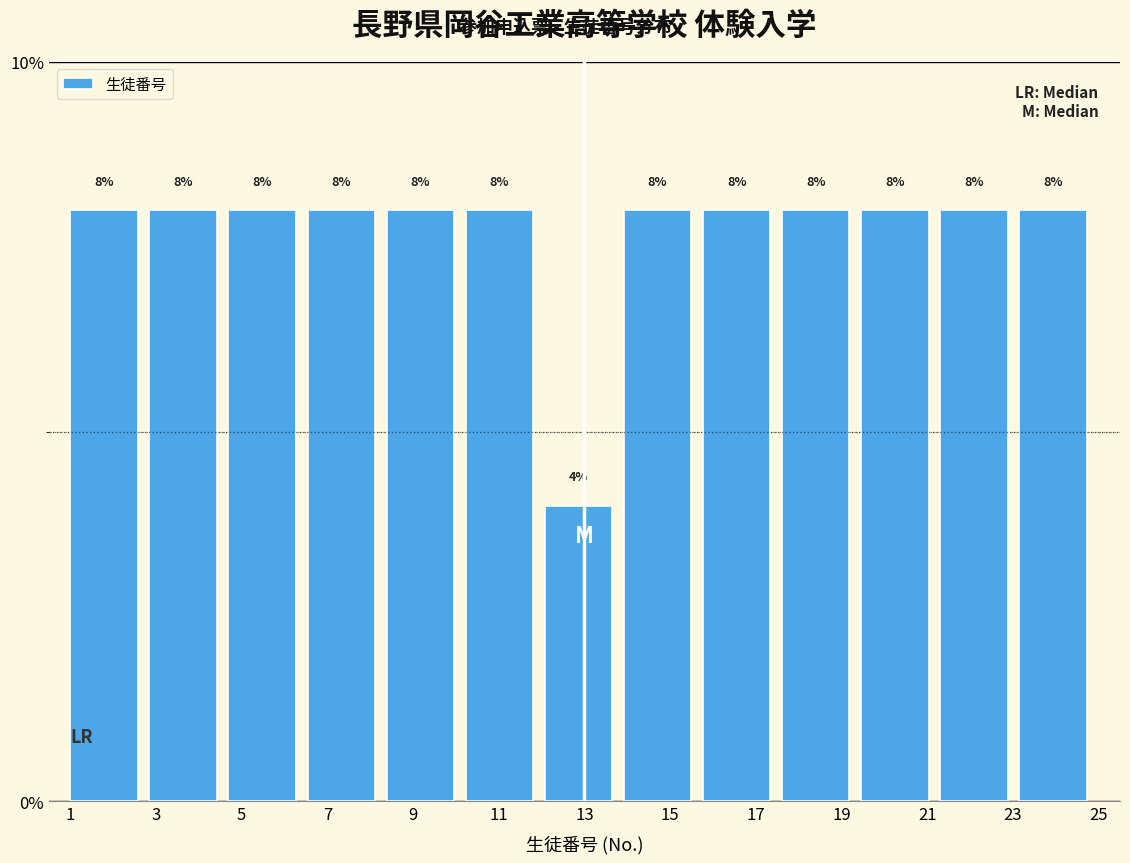

Reading left to right, transcribe this chart: for each bar, give the range it covers on the x-axis and its height. The bar edges are not printed on the chart, so give them approximately, as read against the axis.

1.0 to 2.8: 8
2.8 to 4.6: 8
4.6 to 6.6: 8
6.6 to 8.4: 8
8.4 to 10.2: 8
10.2 to 12.0: 8
12.0 to 14.0: 4
14.0 to 15.8: 8
15.8 to 17.6: 8
17.6 to 19.4: 8
19.4 to 21.4: 8
21.4 to 23.2: 8
23.2 to 25.0: 8